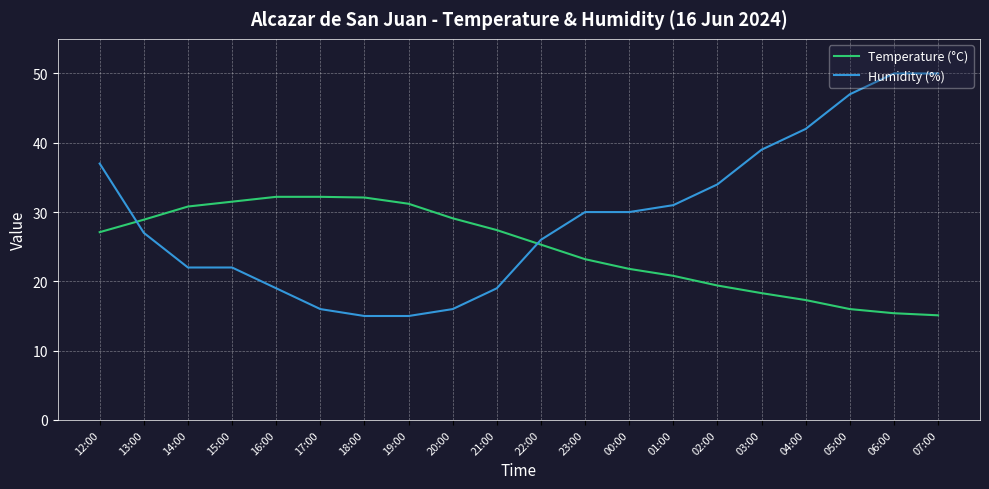

Does the chart have visible grid lines?

Yes